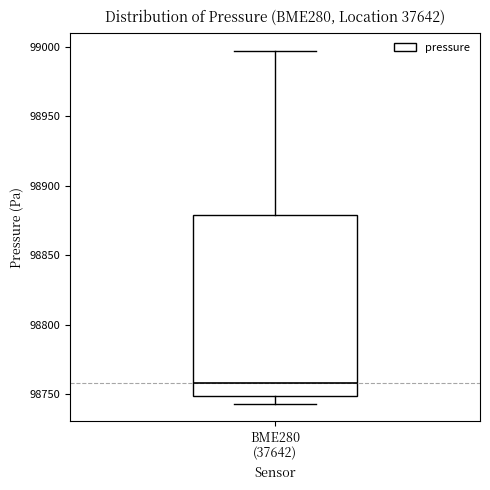

Read this box plot against the y-axis: the position of the median line, the range covered by the box, and the ends of both whiskers. The values are not printed on the chart, so give them approximately, as read against the axis.

median 98760, box 98750 to 98880, whiskers 98745 to 98995